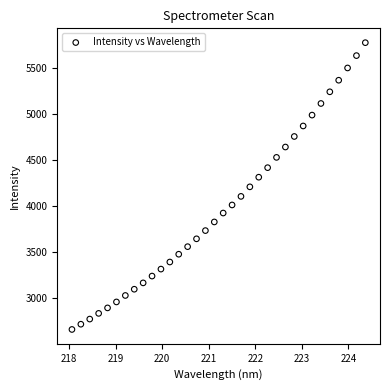

What is the range of Y values (max minus min)?

3113.6